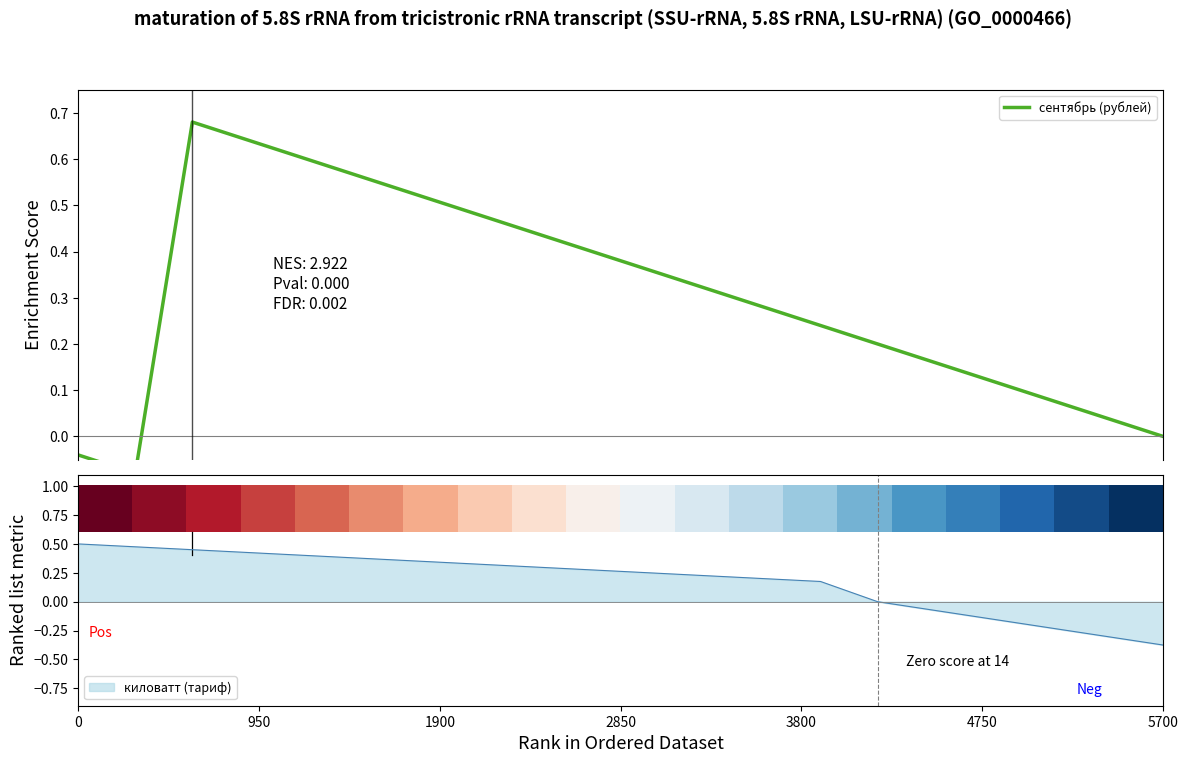

At which label does киловатт (тариф) reach its minimum?

5700